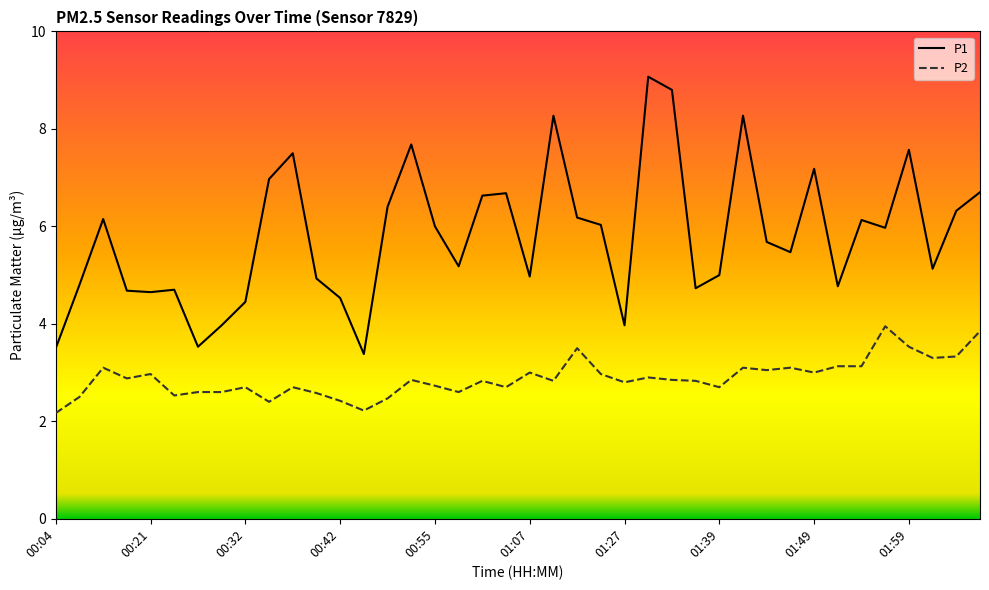

What is the highest value of the P2 series?

4.0